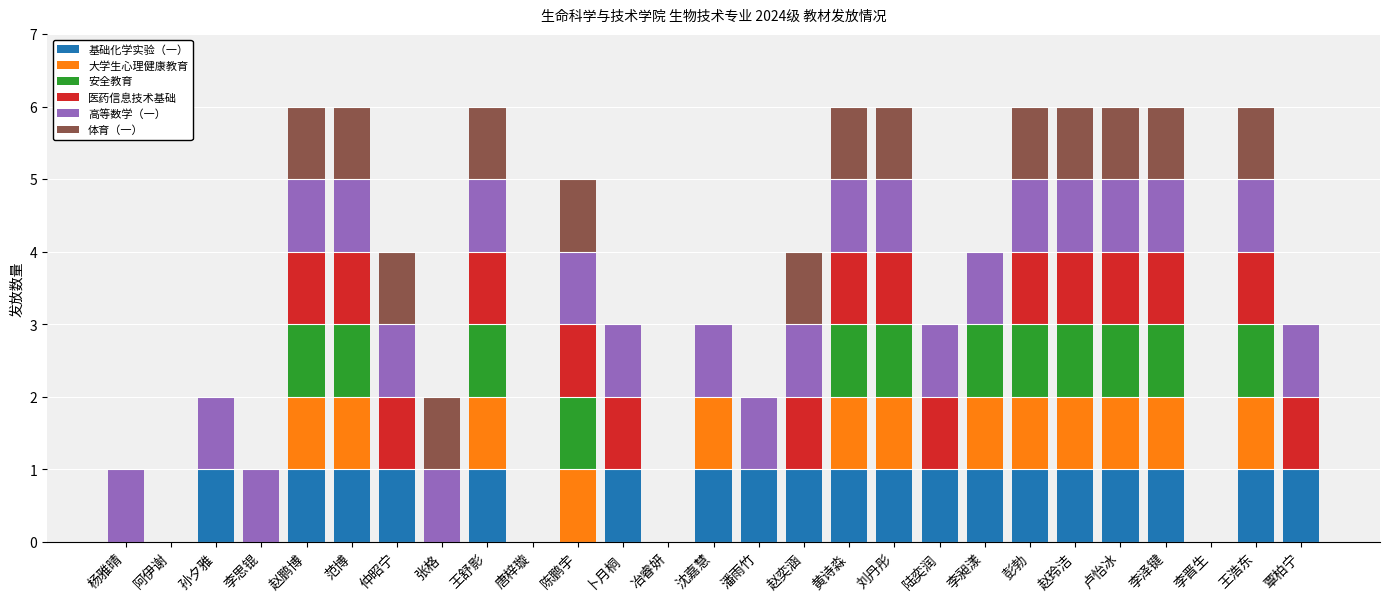

How many data points does each series have?

27